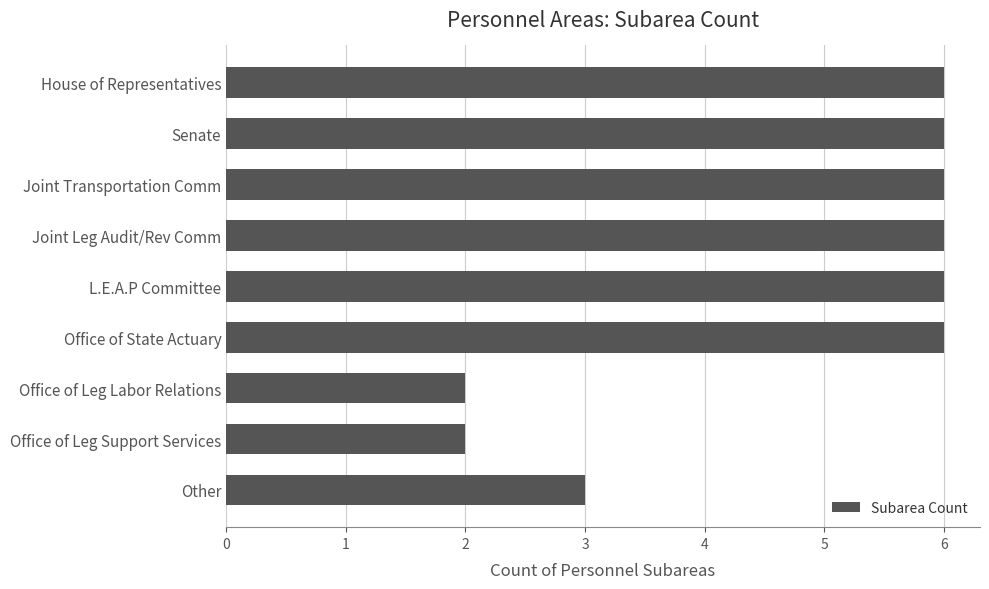

What value does the data have at Joint Leg Audit/Rev Comm?

6